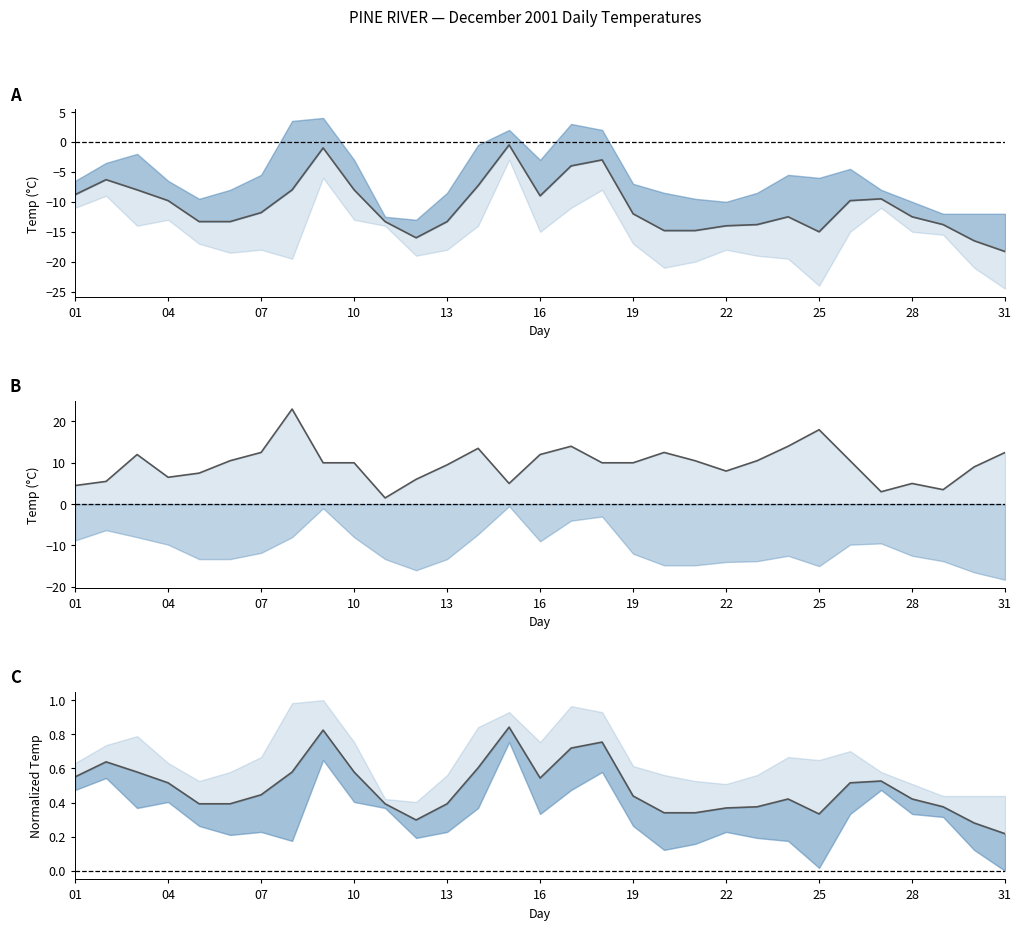

At how many categories does at least one series exceed 2?

30